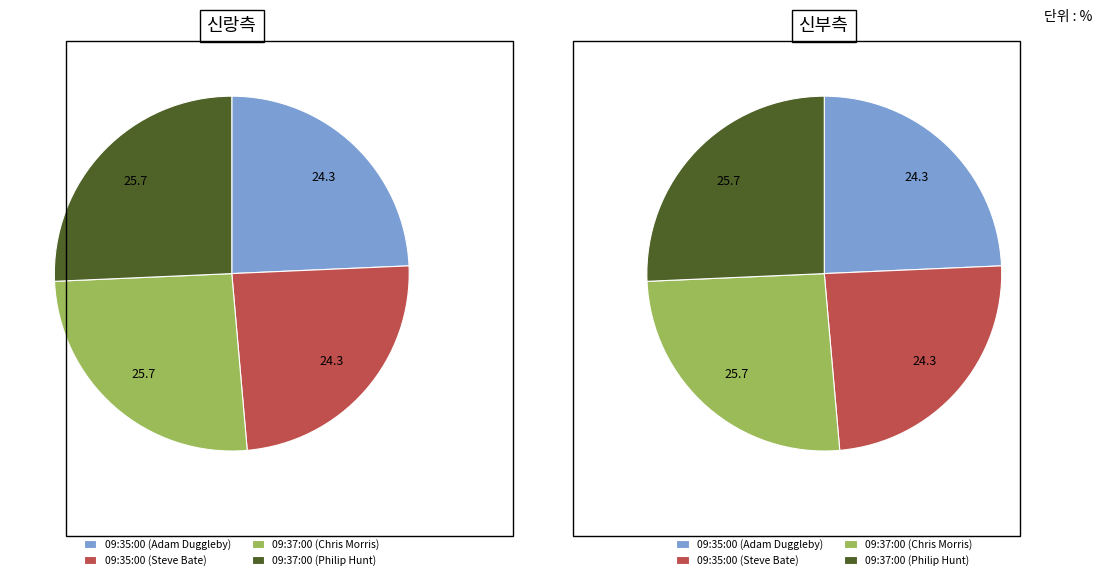

To the nearest percent, what is the difference between the largest and smallest slice percentages?

1%